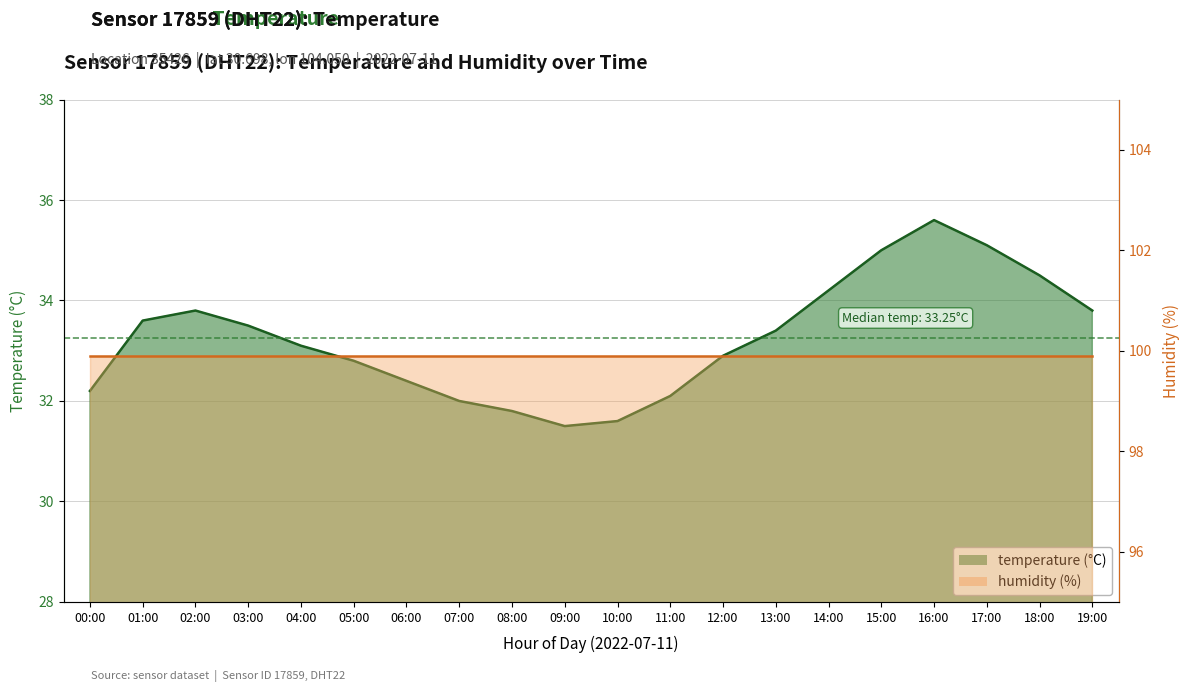

How many points are lower than both their immediate neighbors (excluding endpoints)?

1